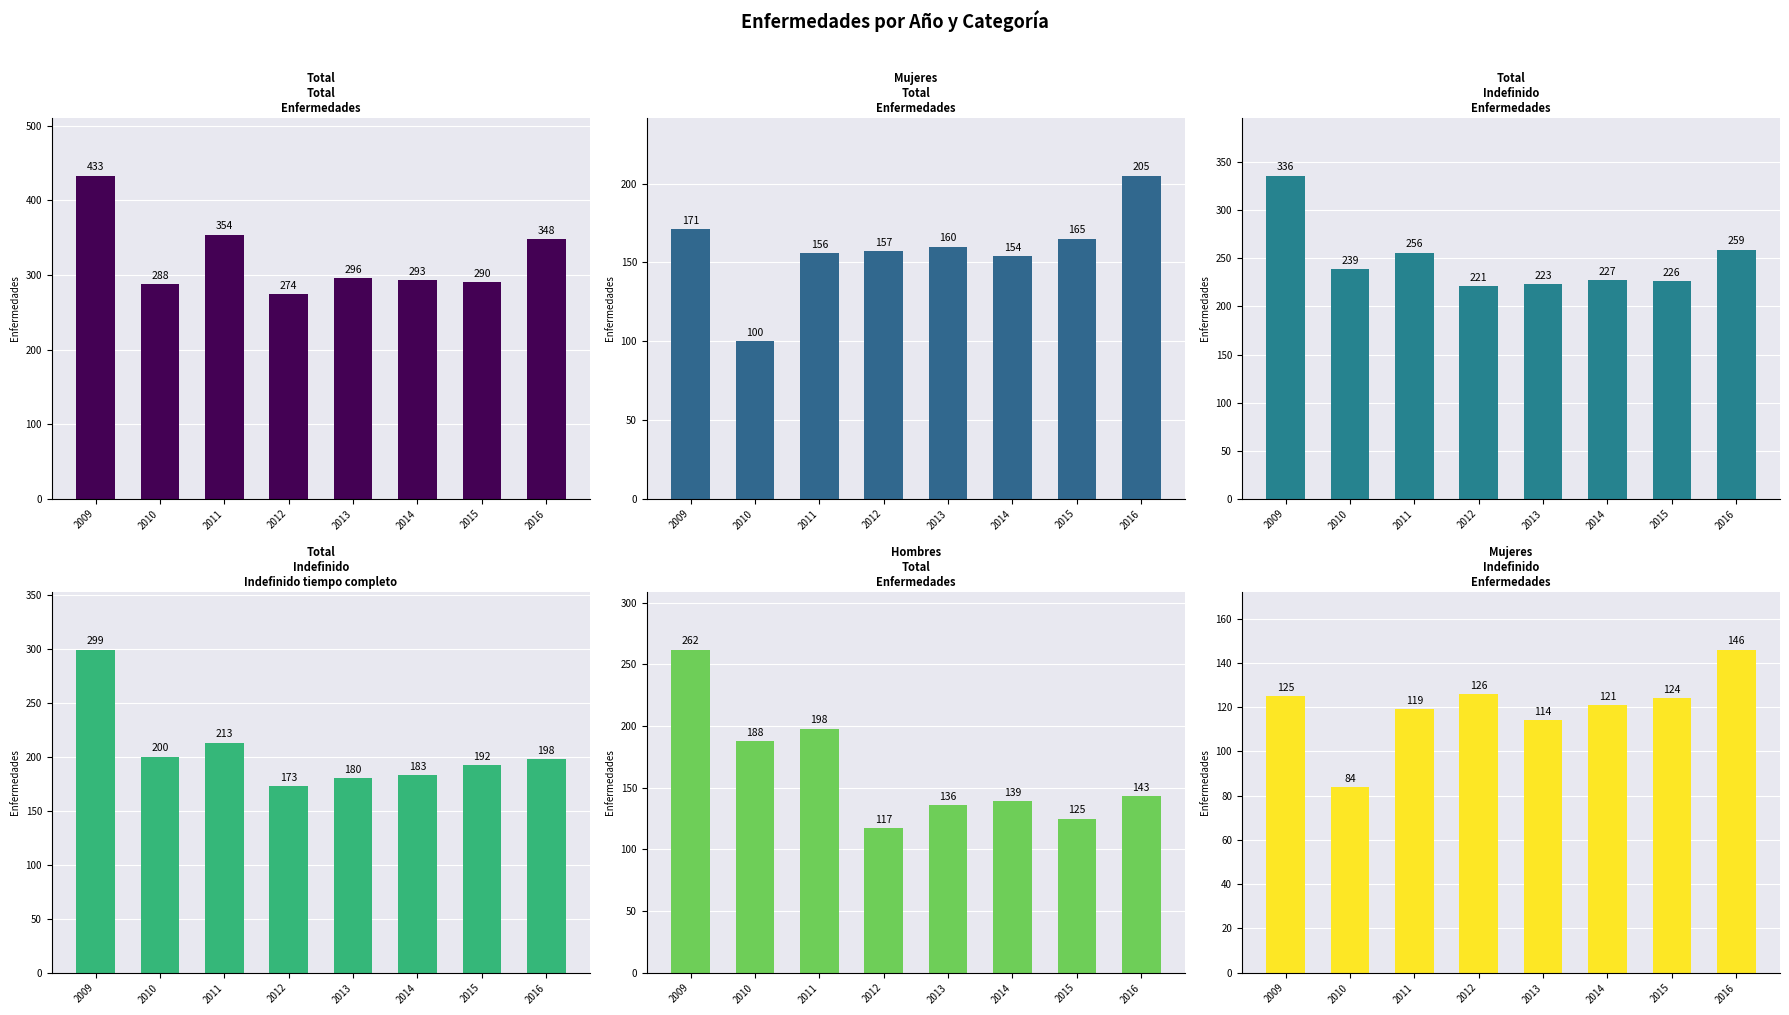

Rank the series at 2010 from lowest to highest value.

Mujeres - Indefinido - Enfermedades, Mujeres - Total - Enfermedades, Hombres - Total - Enfermedades, Total - Indefinido - Indefinido tiempo completo, Total - Indefinido - Enfermedades, Total - Total - Enfermedades